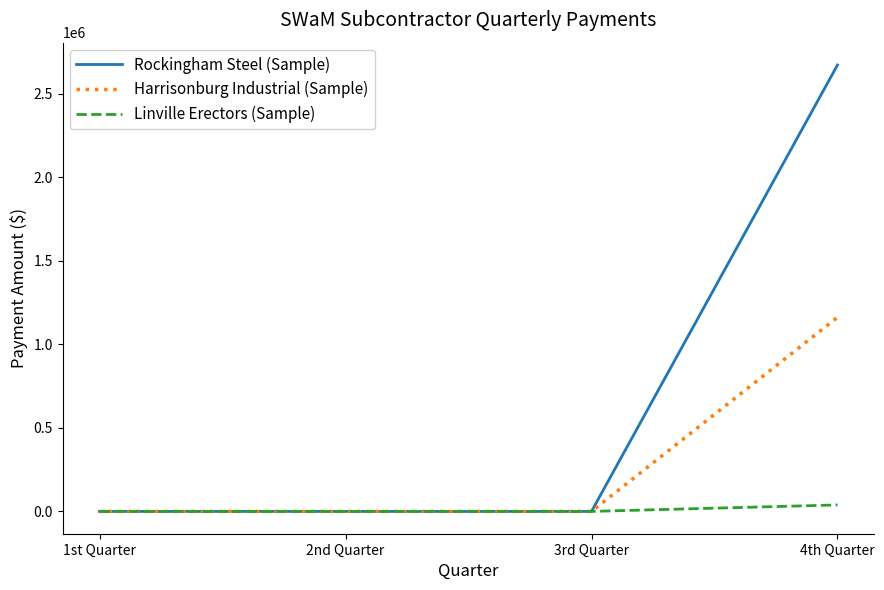

Rank the series by their average value, from lowest to highest.

Linville Erectors (Sample), Harrisonburg Industrial (Sample), Rockingham Steel (Sample)